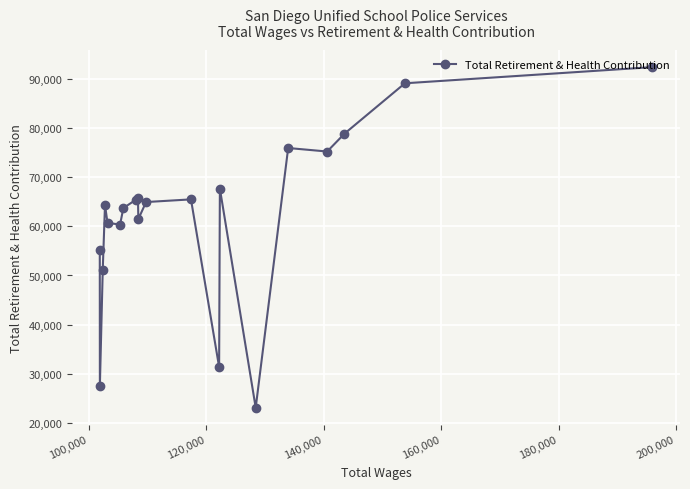

What is the maximum value shown in the chart?

92333